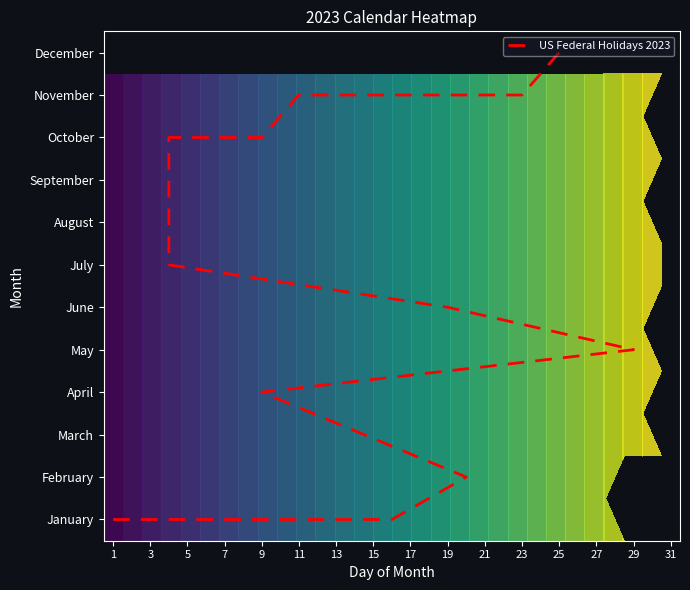

What is the difference between the maximum and minimum values?

11